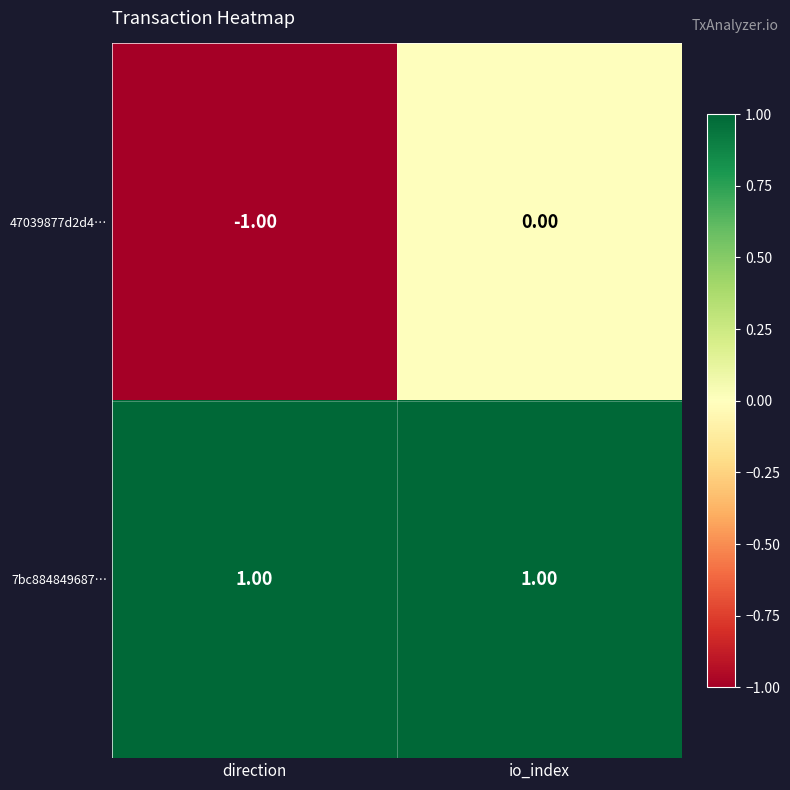

Which series has the widest spread of values?

47039877d2d4…